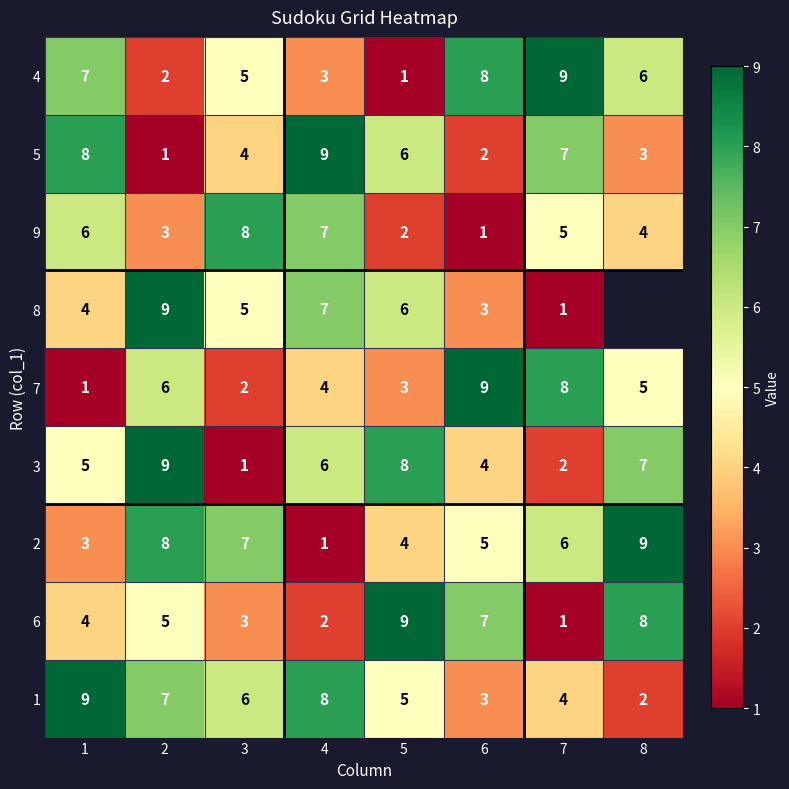

At which category is the sum across all series the highest?

2